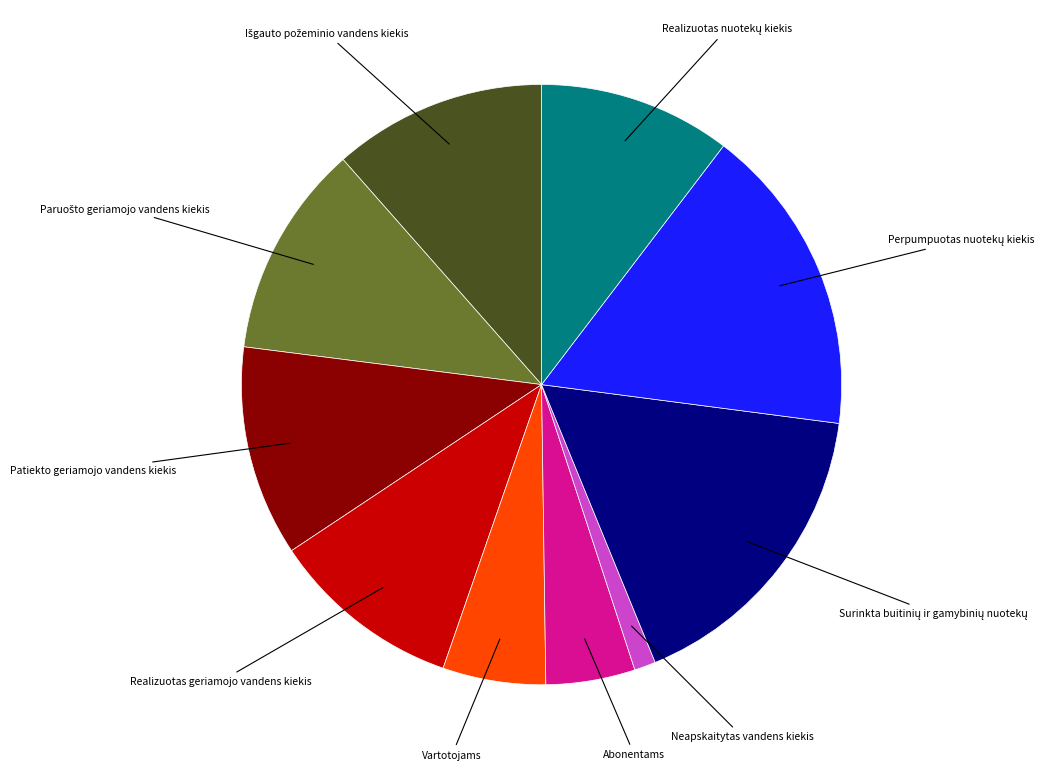

What is the smallest slice in the pie chart?

Neapskaitytas vandens kiekis